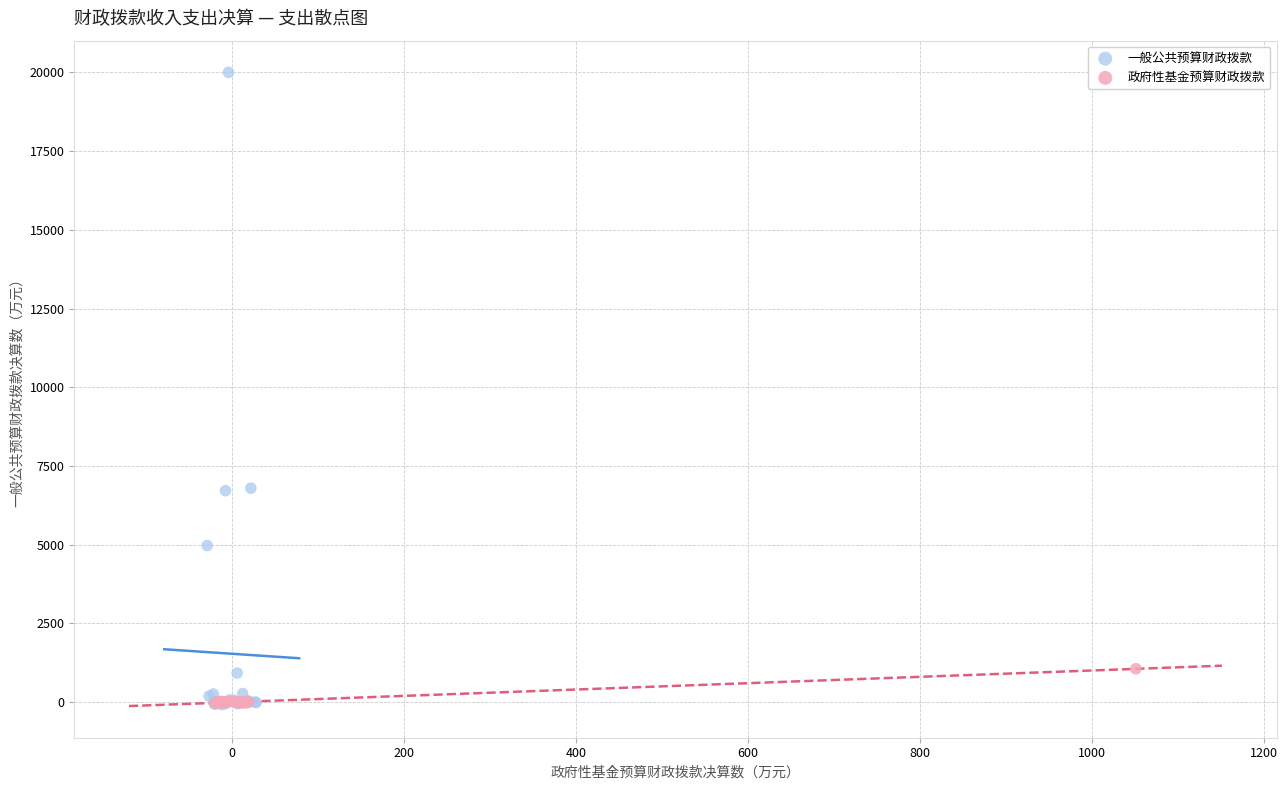

Which series contains the highest Y value?

一般公共预算财政拨款